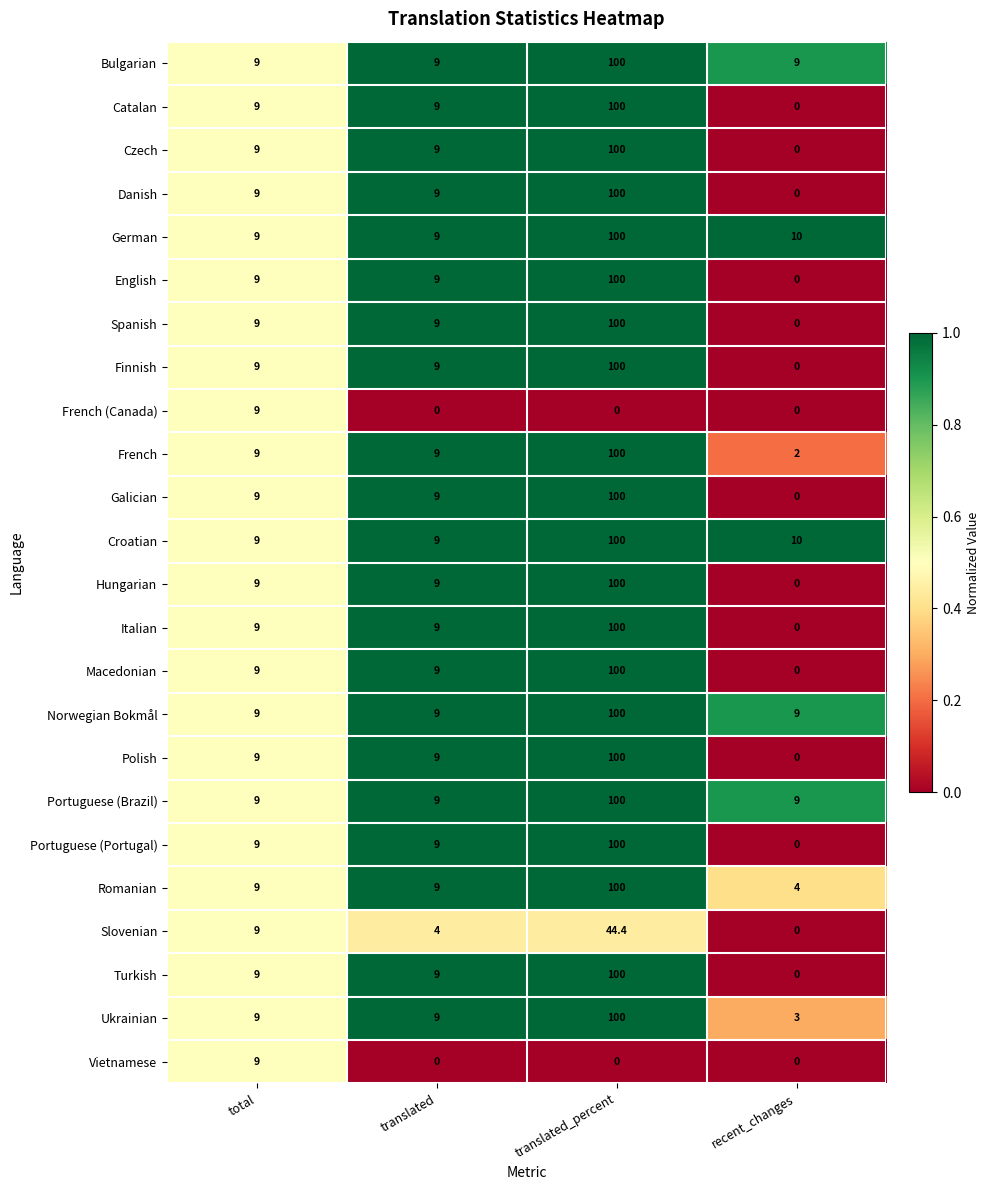

What is the sum of all Romanian values?

122.0